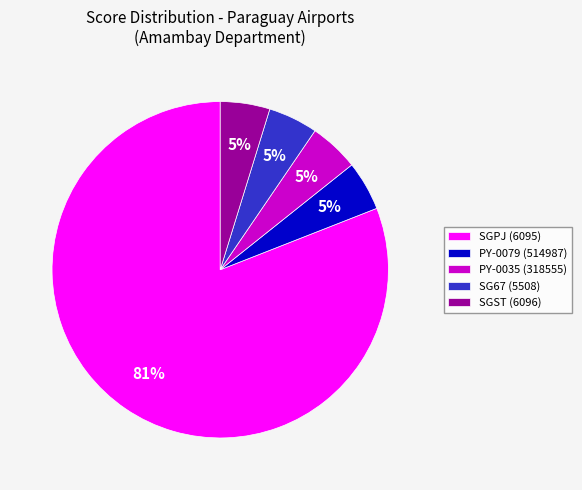

Combined, do SGST (6096) and PY-0079 (514987) account for over 50%?

No